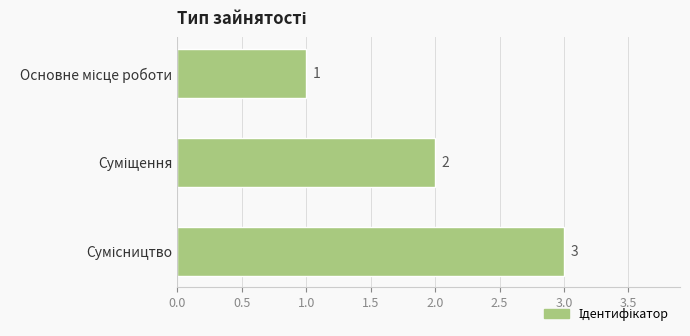

What is the value of the 3rd bar from the top?

3